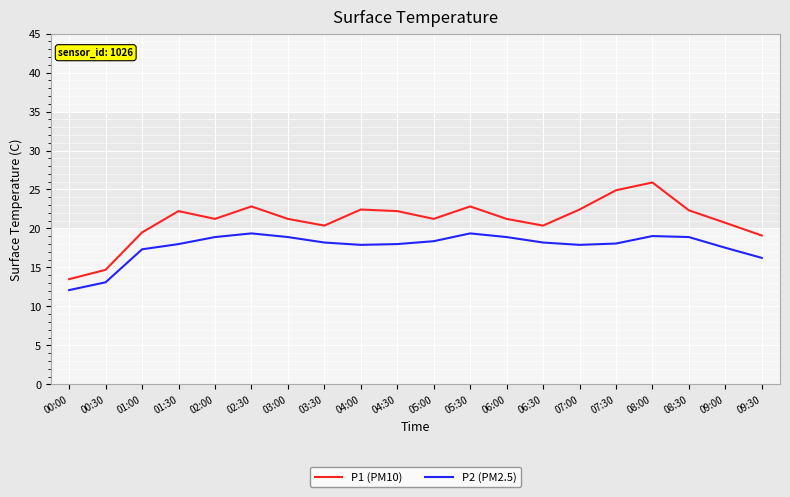

How many lines are shown in the chart?

2